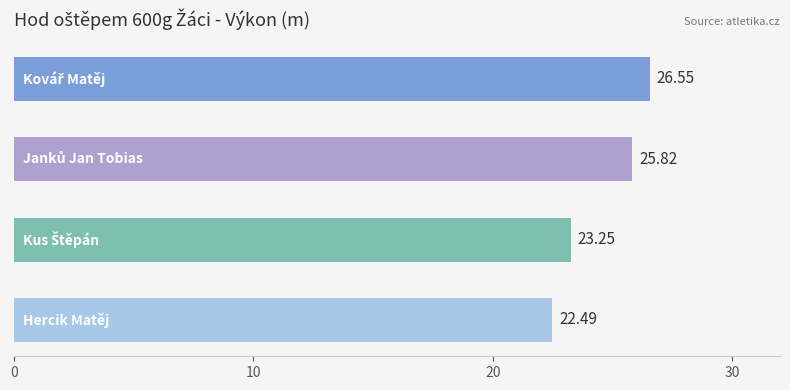

What is the difference between the maximum and minimum values?

4.1